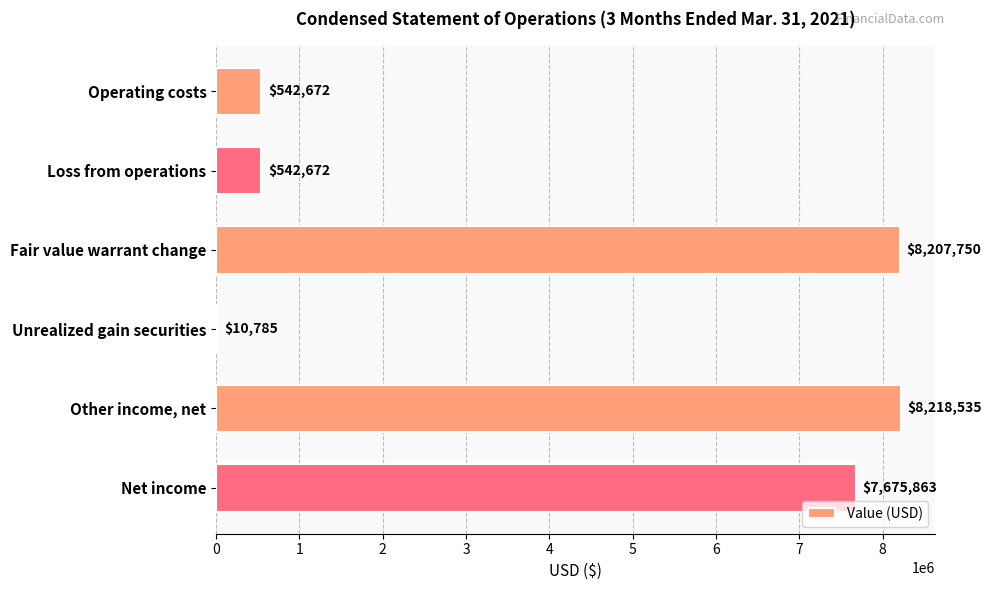

True or false: the data shows 542672 at Loss from operations.

True